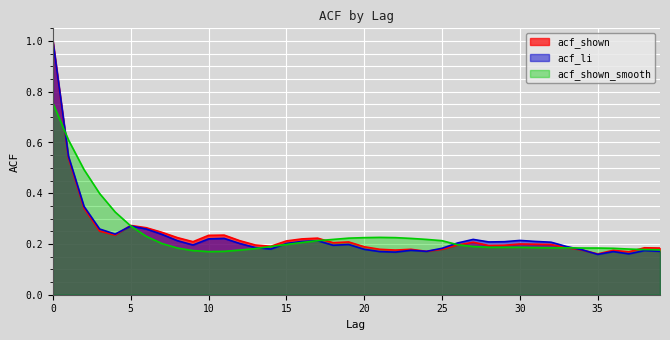

What are all the series names shown in the legend?

acf_shown, acf_li, acf_shown_smooth